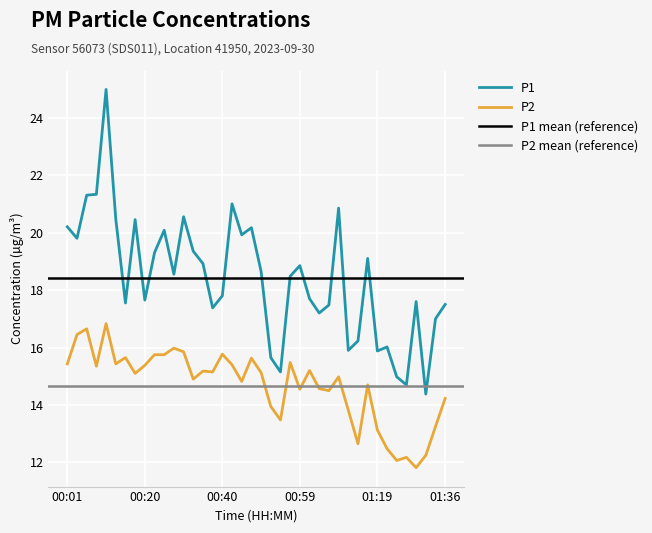

At which label does P2 first exceed 15?

00:01